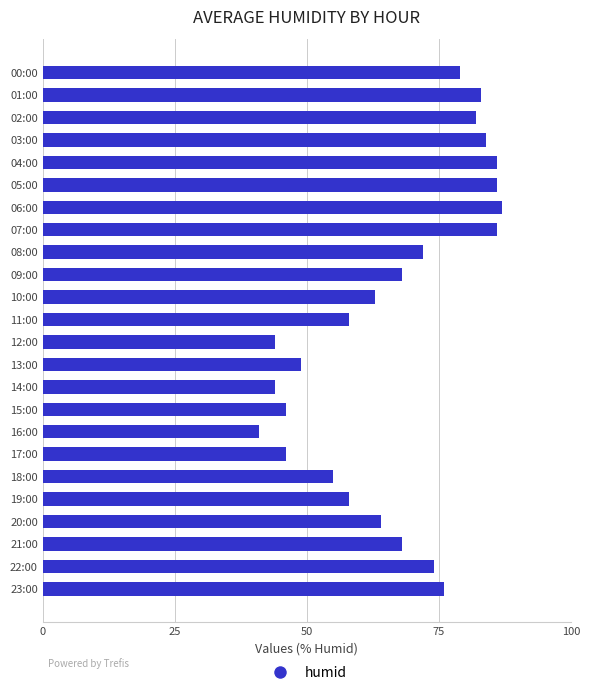

The value at 22:00 is 127. True or false?

False